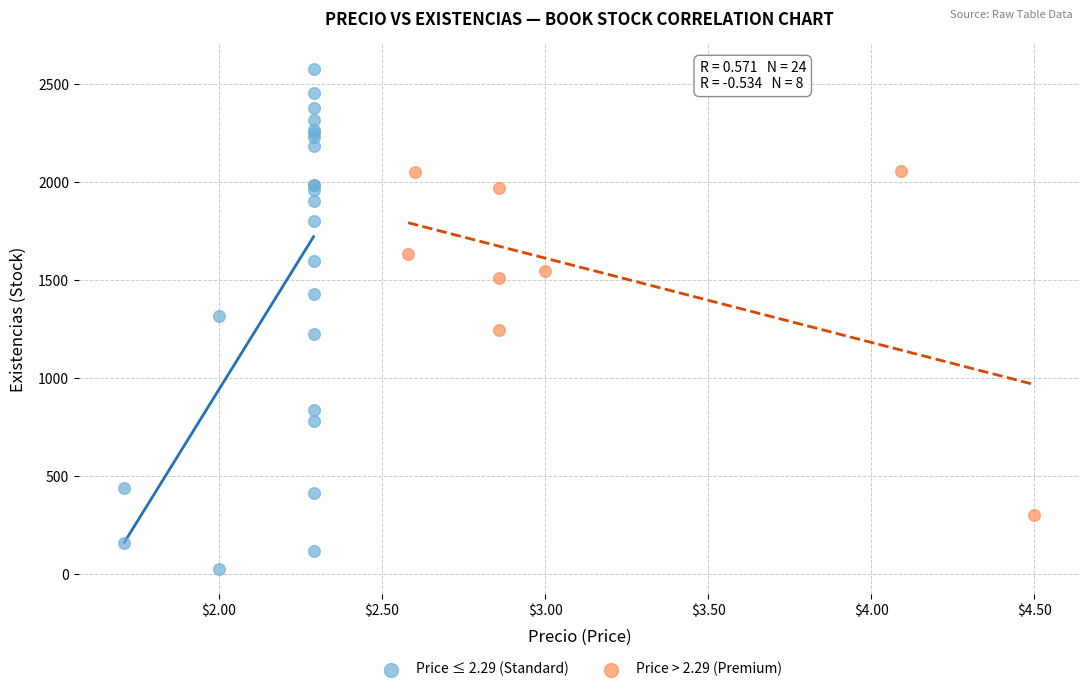

Which series contains the lowest Y value?

Price ≤ 2.29 (Standard)